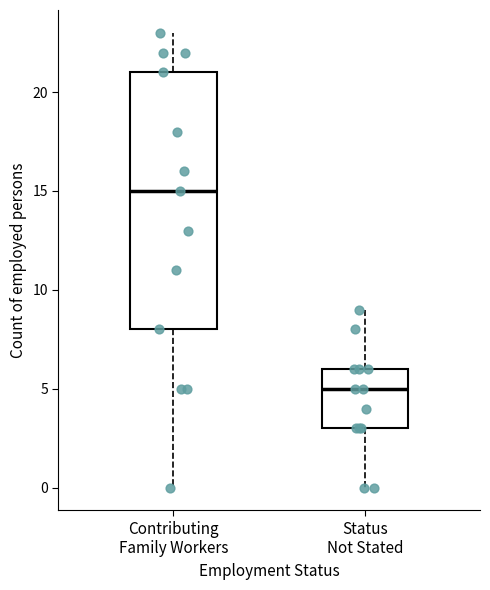

Comparing the boxes themselves (not the whiskers), which one is the tallest?

Contributing Family Workers